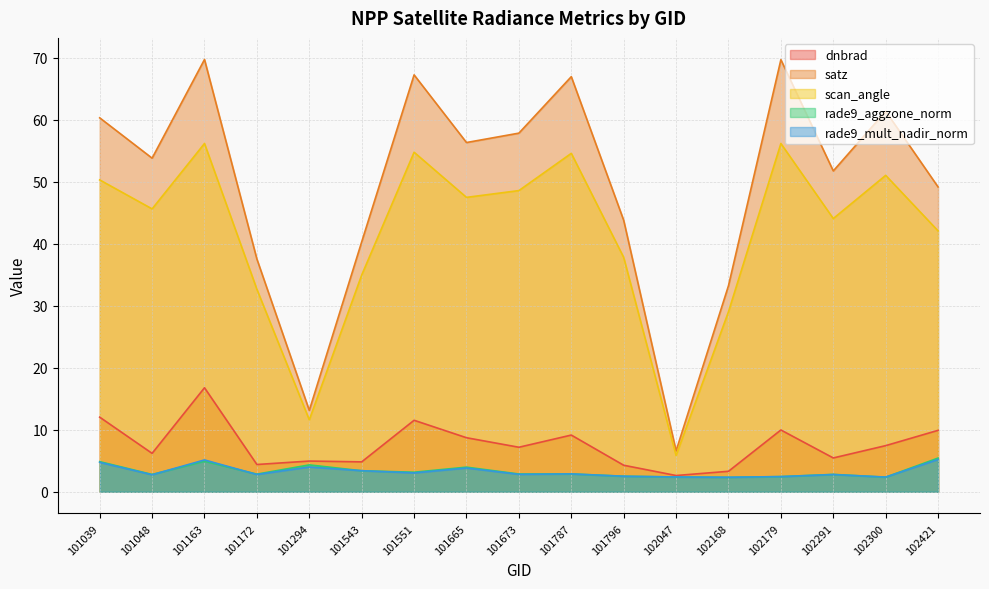

What are all the series names shown in the legend?

dnbrad, satz, scan_angle, rade9_aggzone_norm, rade9_mult_nadir_norm